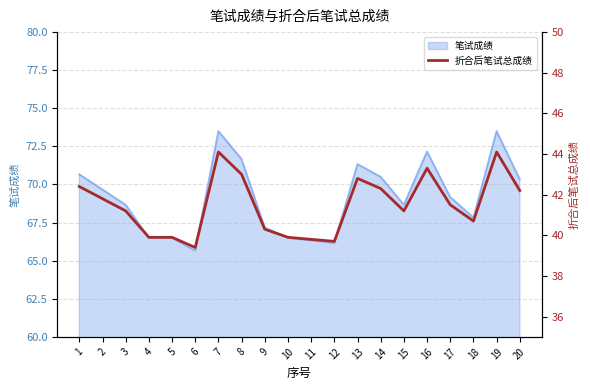

What is the sum of all values?

829.5